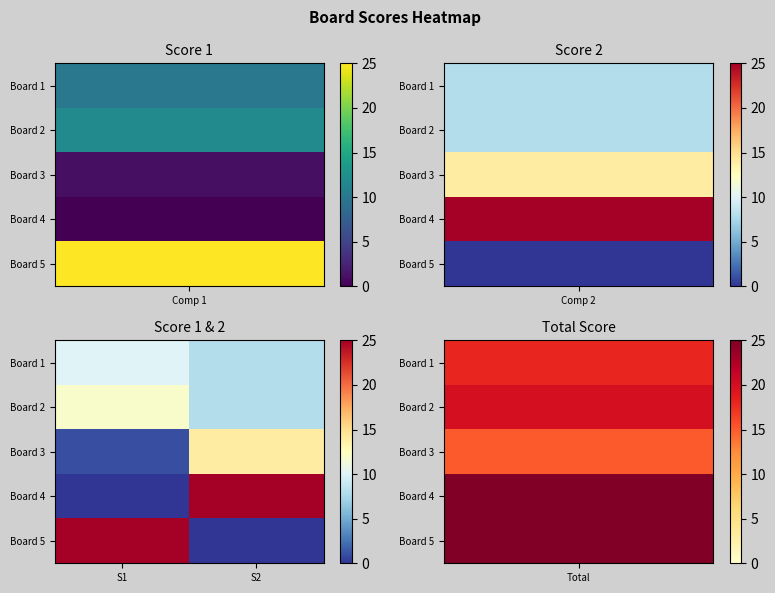

Count the number of data series in this chart.

5